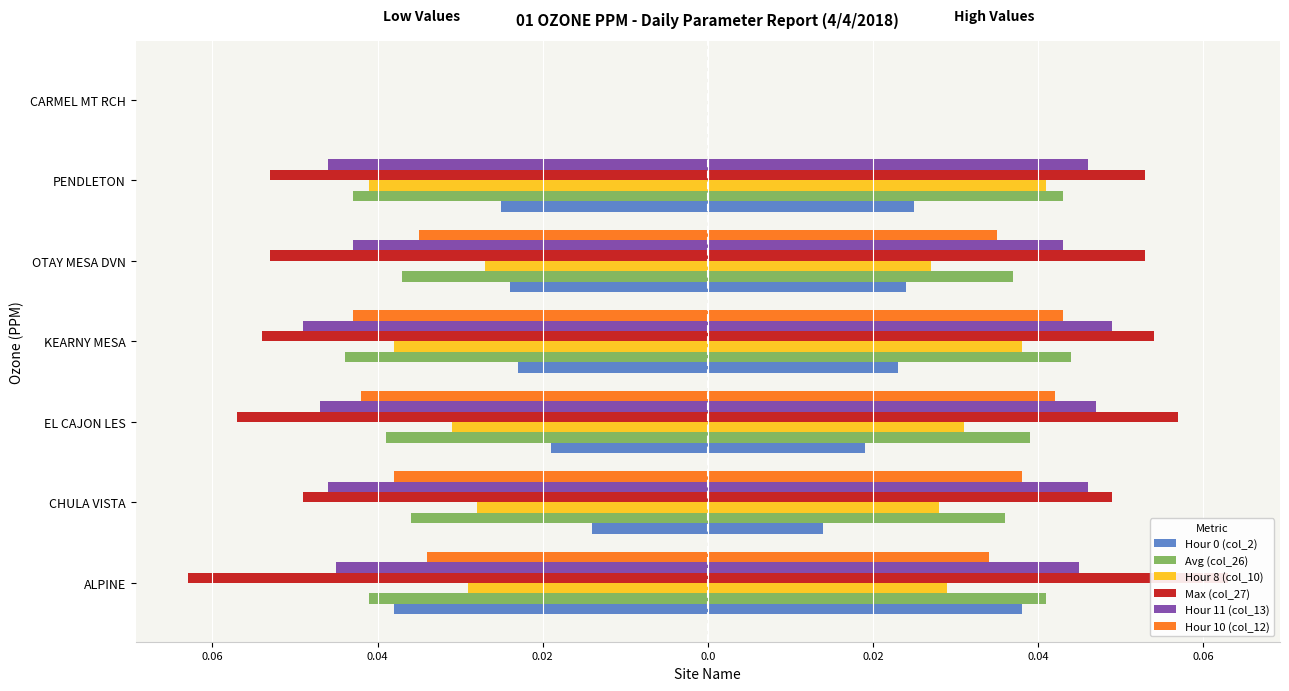

The Hour 8 (col_10) series shows -0.0 at CHULA VISTA. True or false?

False